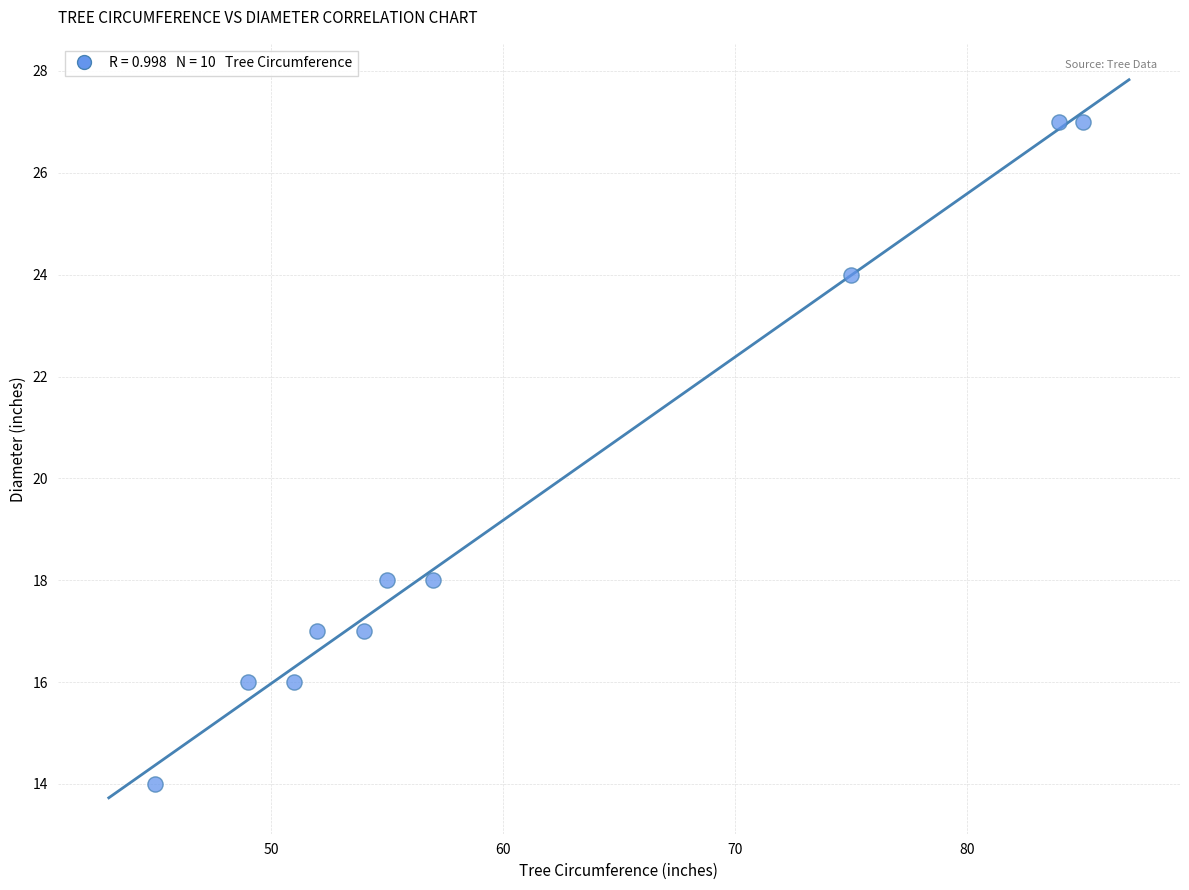

What is the average Y value?

19